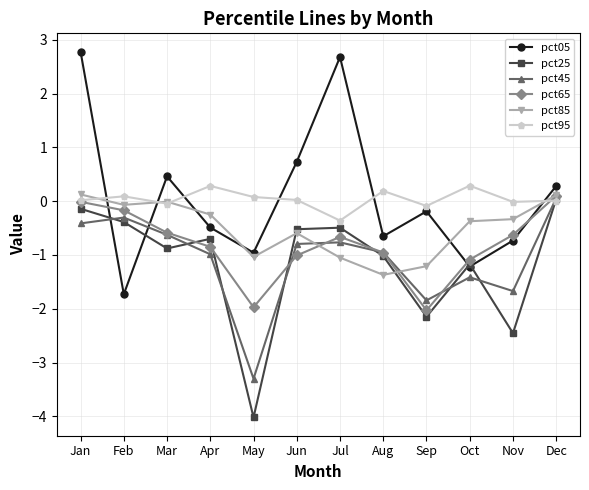

How many interior local peaks does the pct05 series have?

3